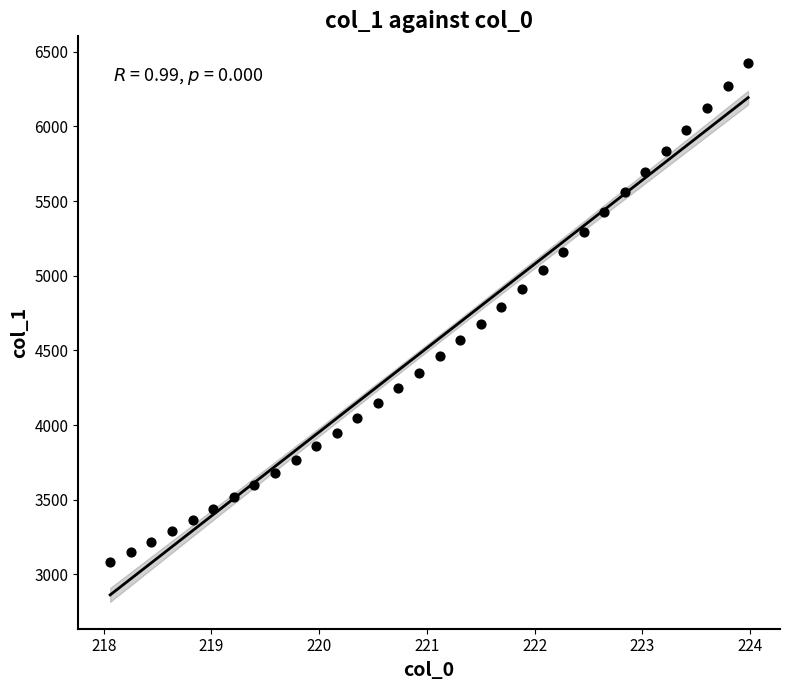

What is the range of Y values (max minus min)?

3337.7